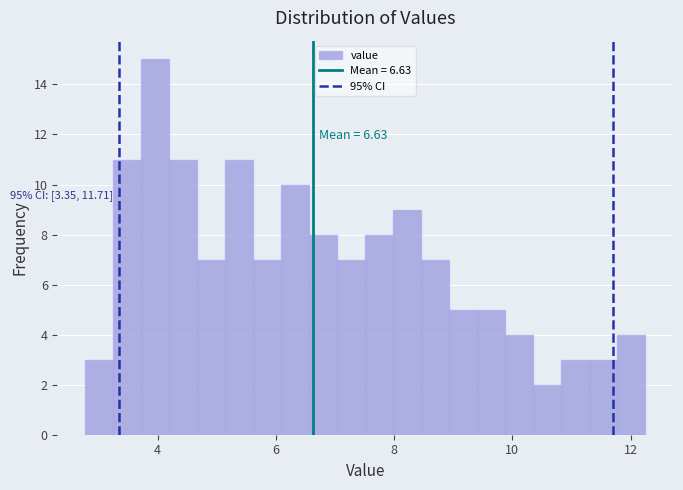

Read against the x-axis, roughly where is the centre of the tallest bar?

4.0